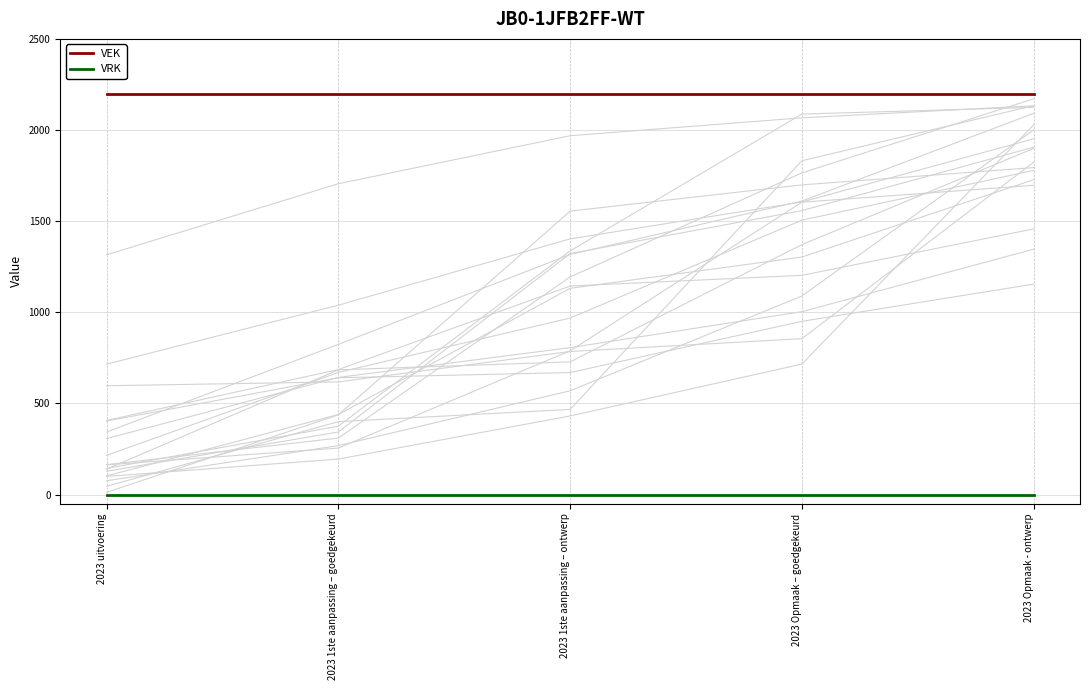

Between 2023 1ste aanpassing – goedgekeurd and 2023 Opmaak – goedgekeurd, which series saw the biggest shift?

VEK